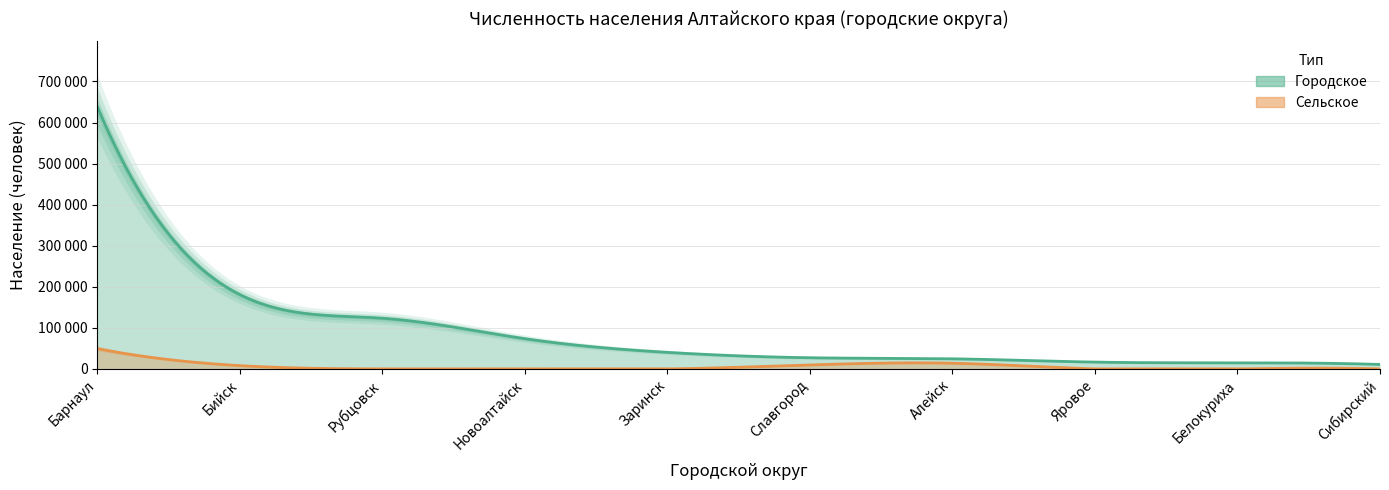

What is the difference between the maximum and minimum values in the Сельское series?

49428